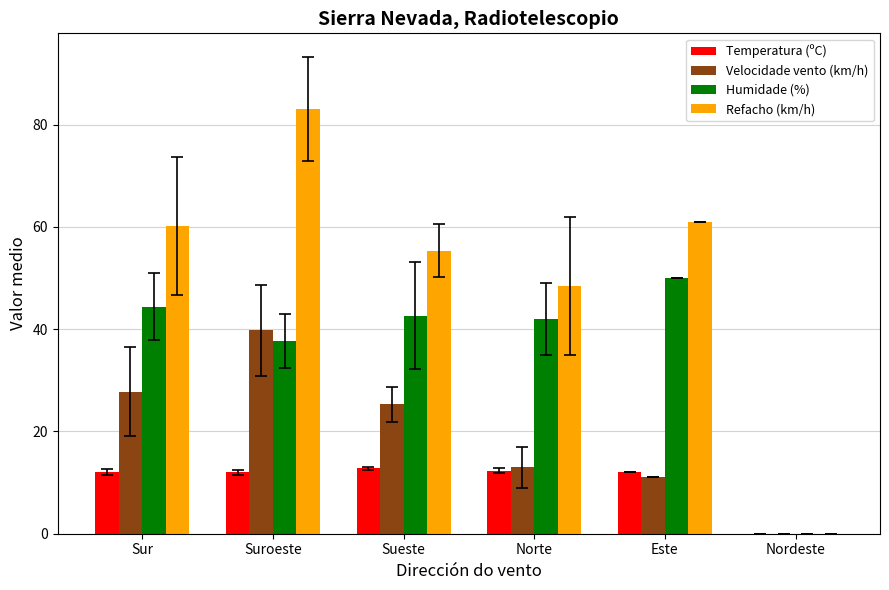

At which category is the sum across all series the highest?

Suroeste